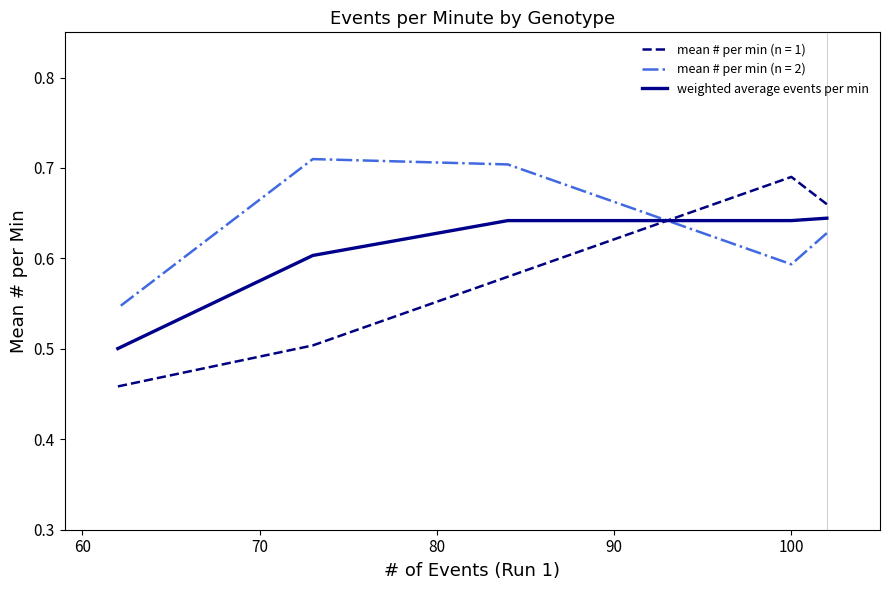

Does the chart have visible grid lines?

No